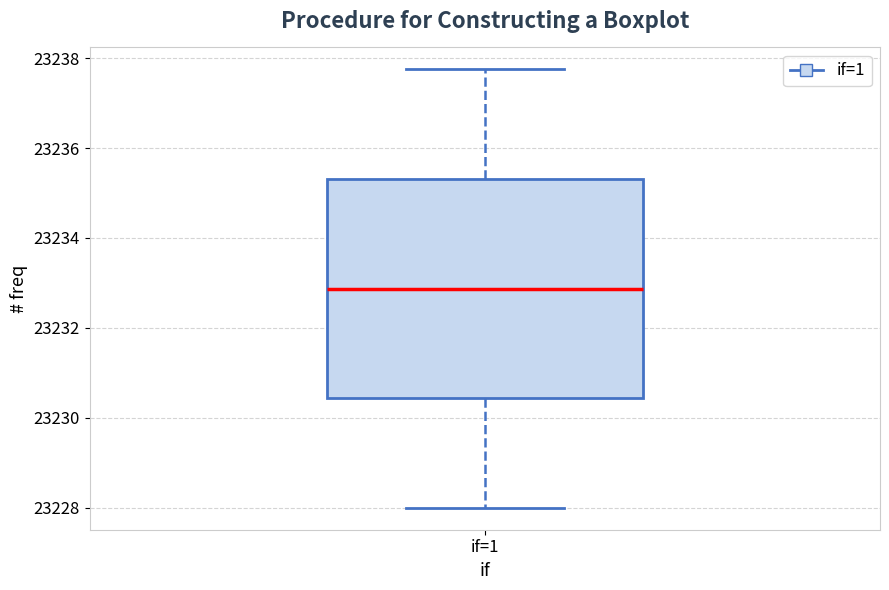

Read this box plot against the y-axis: the position of the median line, the range covered by the box, and the ends of both whiskers. The values are not printed on the chart, so give them approximately, as read against the axis.

median 23232.8, box 23230.4 to 23235.4, whiskers 23228.0 to 23237.8